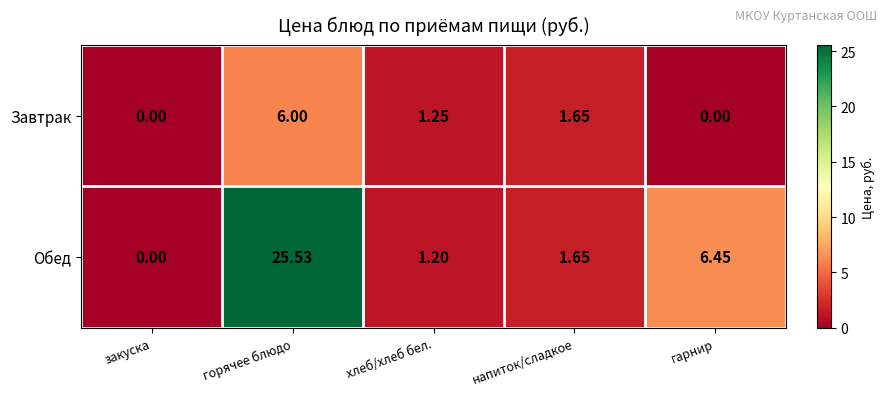

At which label does Обед first exceed 1?

горячее блюдо